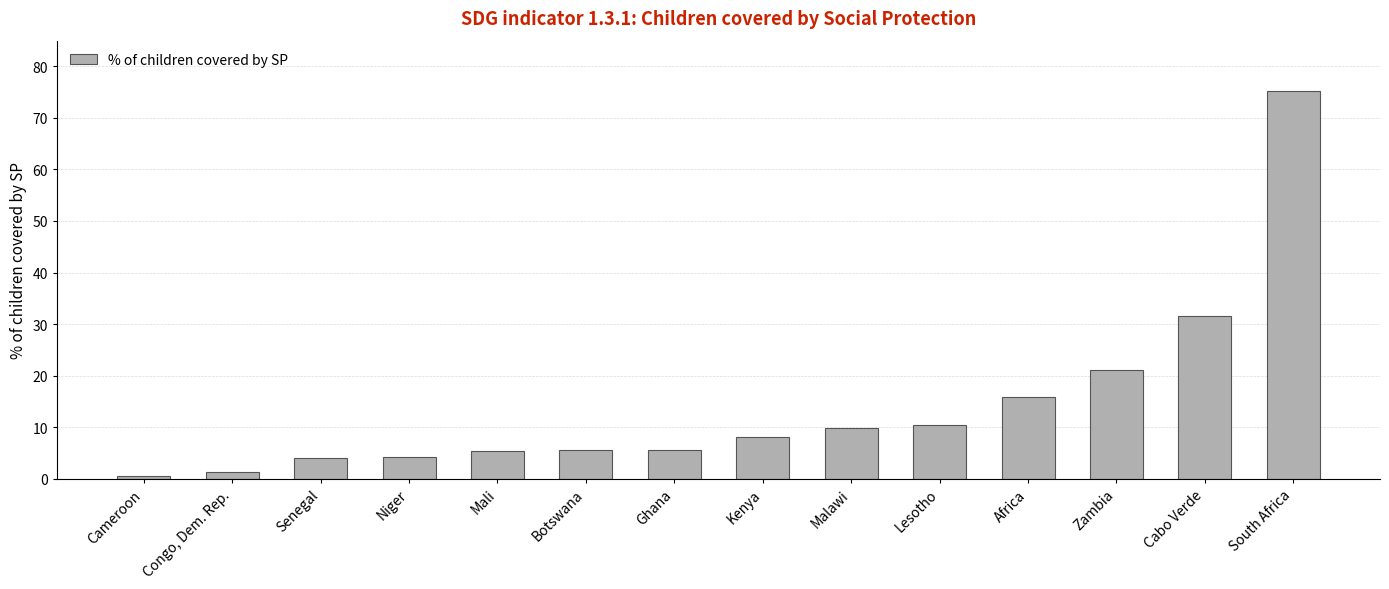

What is the difference between the values at South Africa and Ghana?

69.5